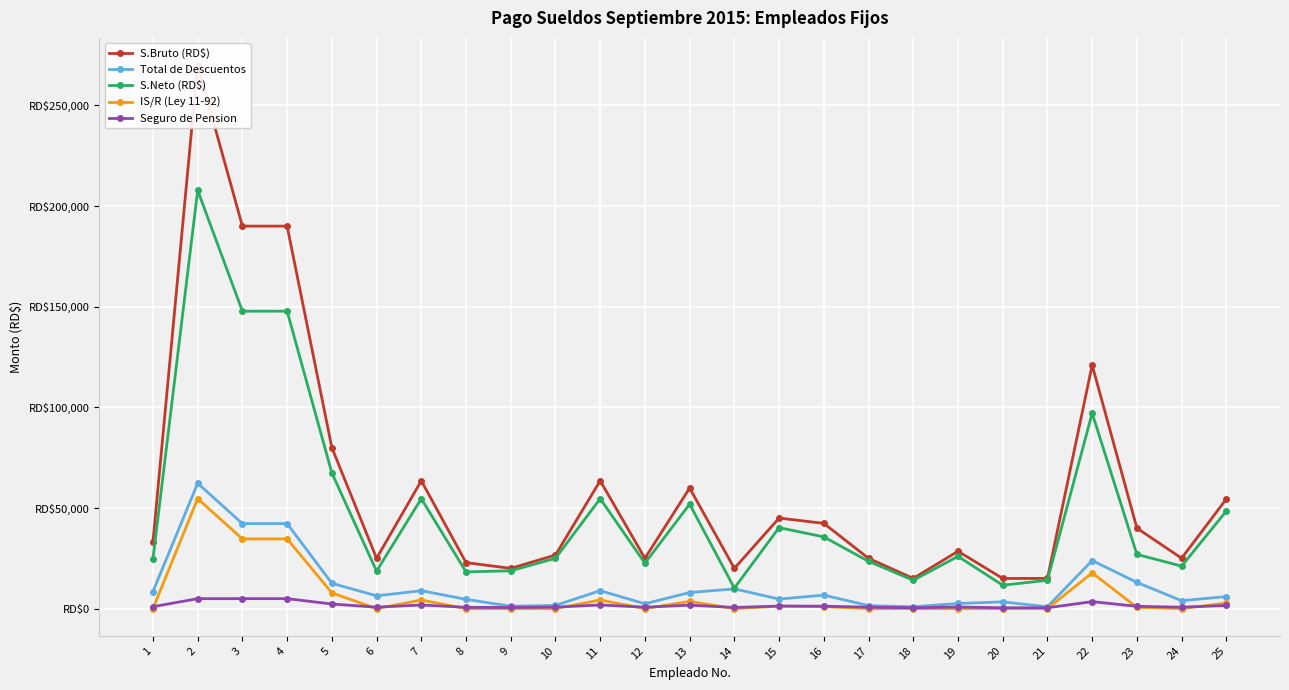

At which category does the chart reach its minimum across all series?

1